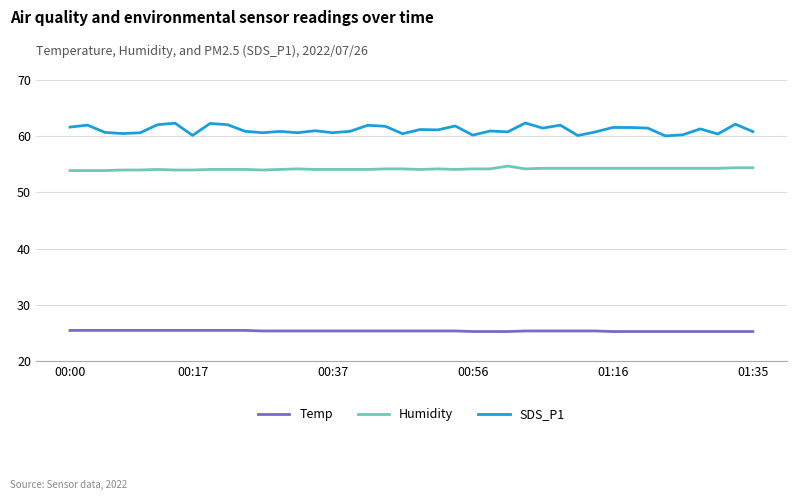

Which series has the largest total across all categories?

SDS_P1